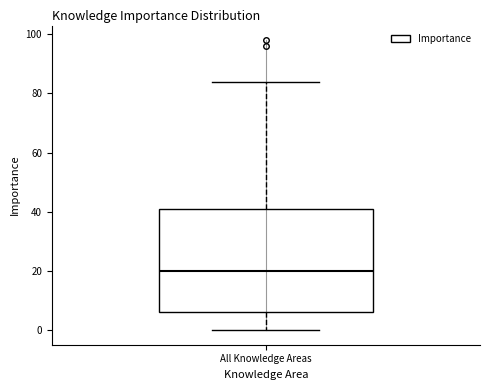

Where is the lower edge of the box for All Knowledge Areas on the y-axis? The values are not printed on the chart, so give them approximately, as read against the axis.

6